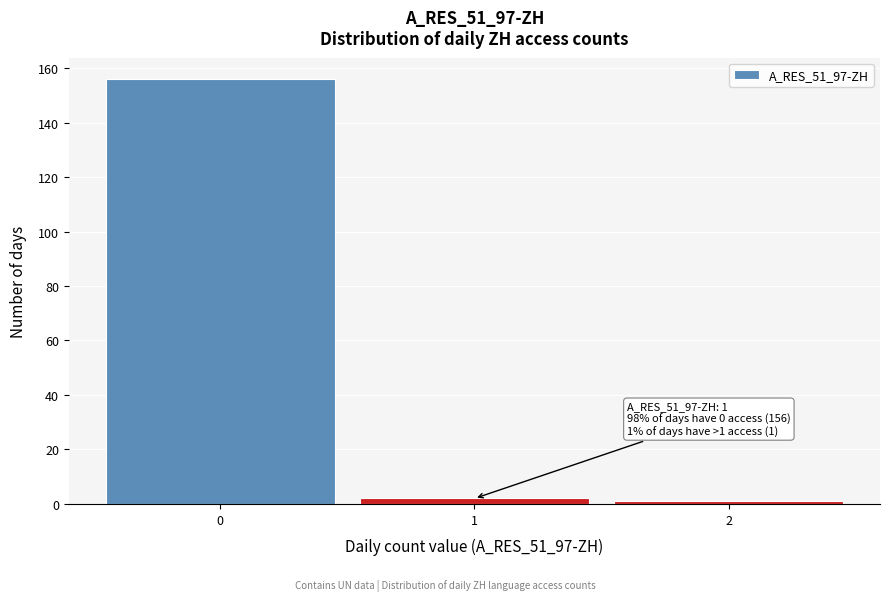

Over which range of the x-axis is the bar tallest?

-0.5 to 0.5